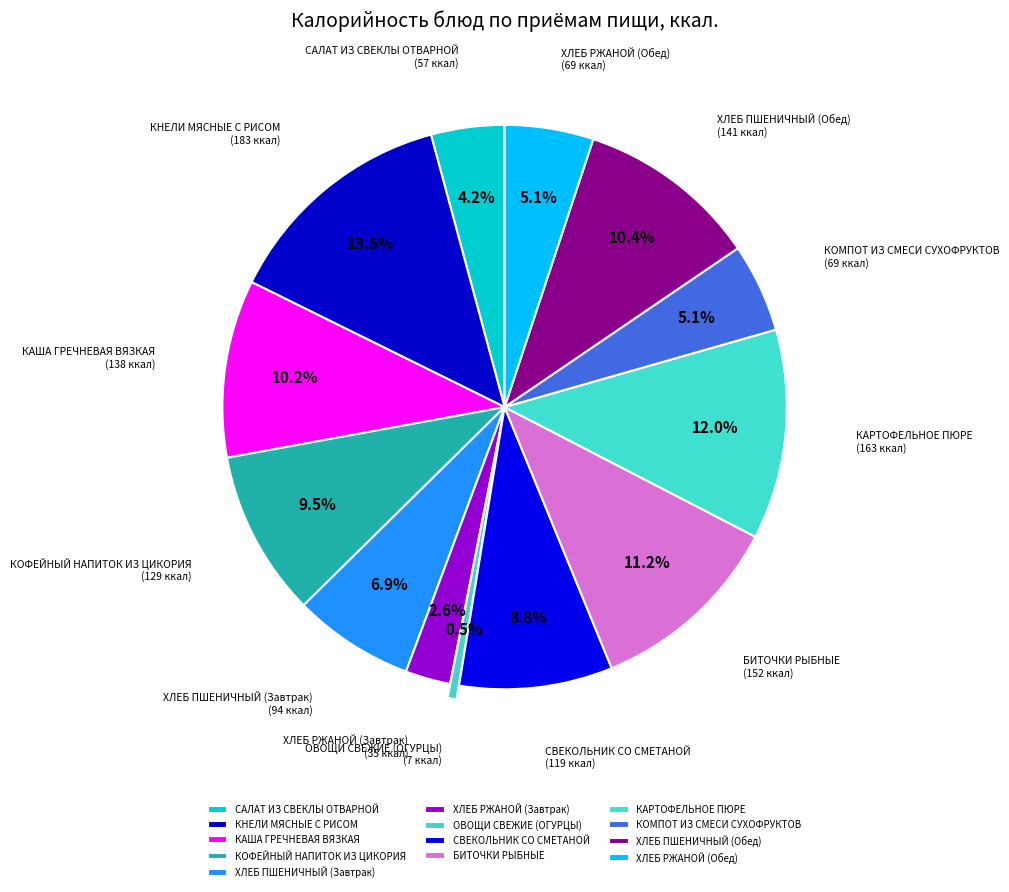

Which category has the smallest portion of the pie?

ОВОЩИ СВЕЖИЕ (ОГУРЦЫ)